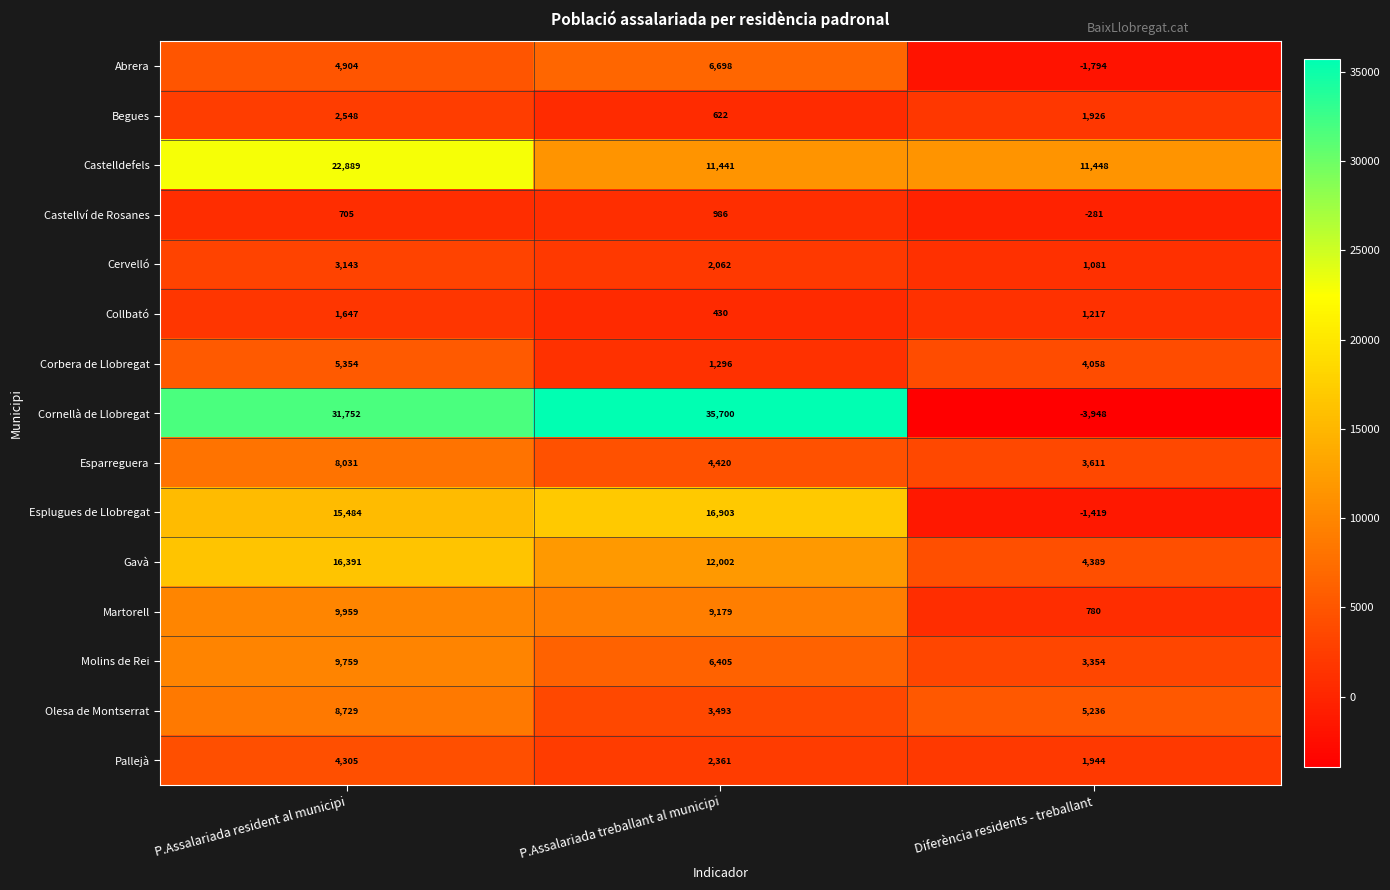

At which label is Castelldefels closest to 17165?

Diferència residents - treballant